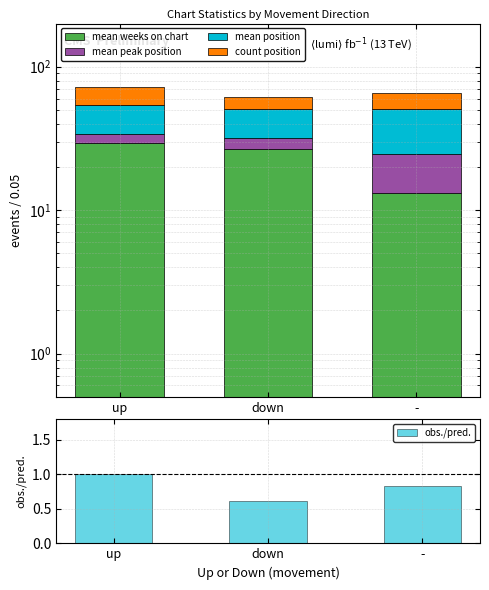

Between up and down, which series saw the biggest shift?

count position